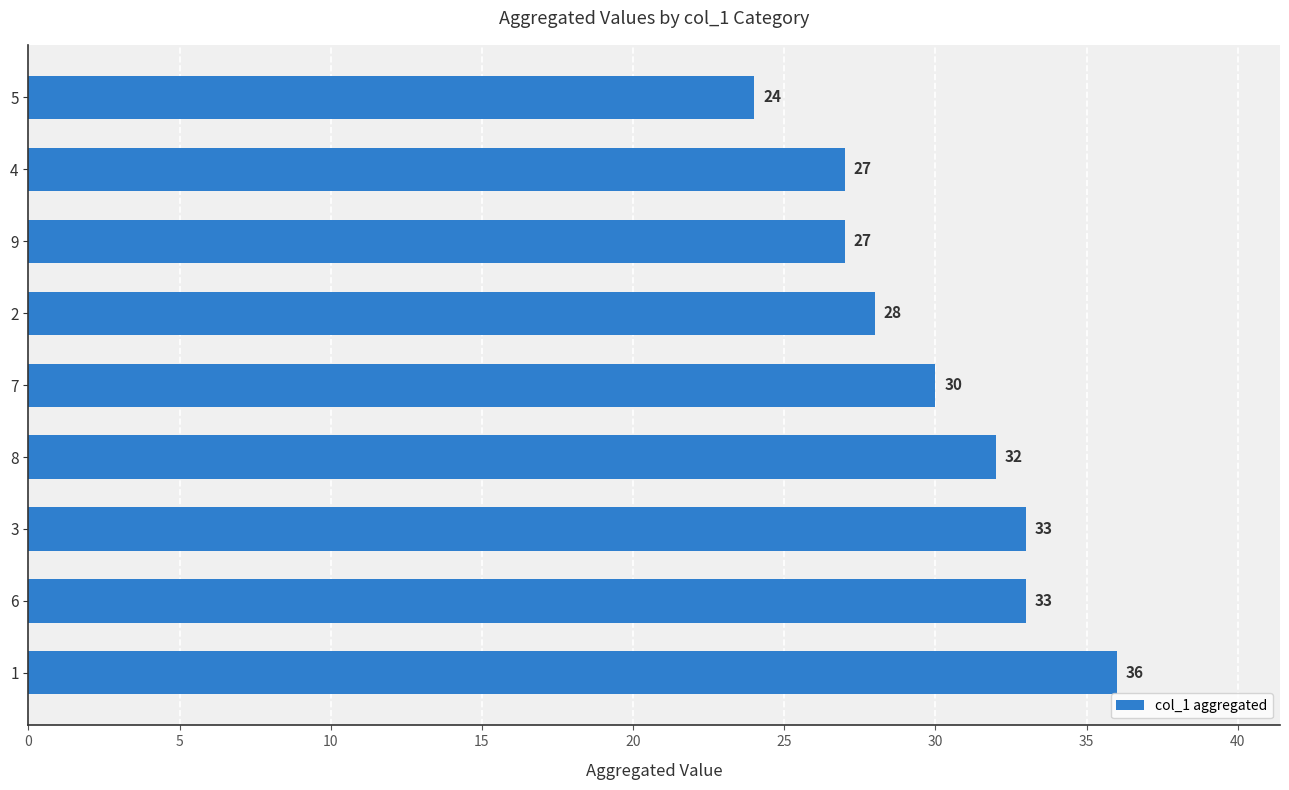

What is the sum of all values?

270